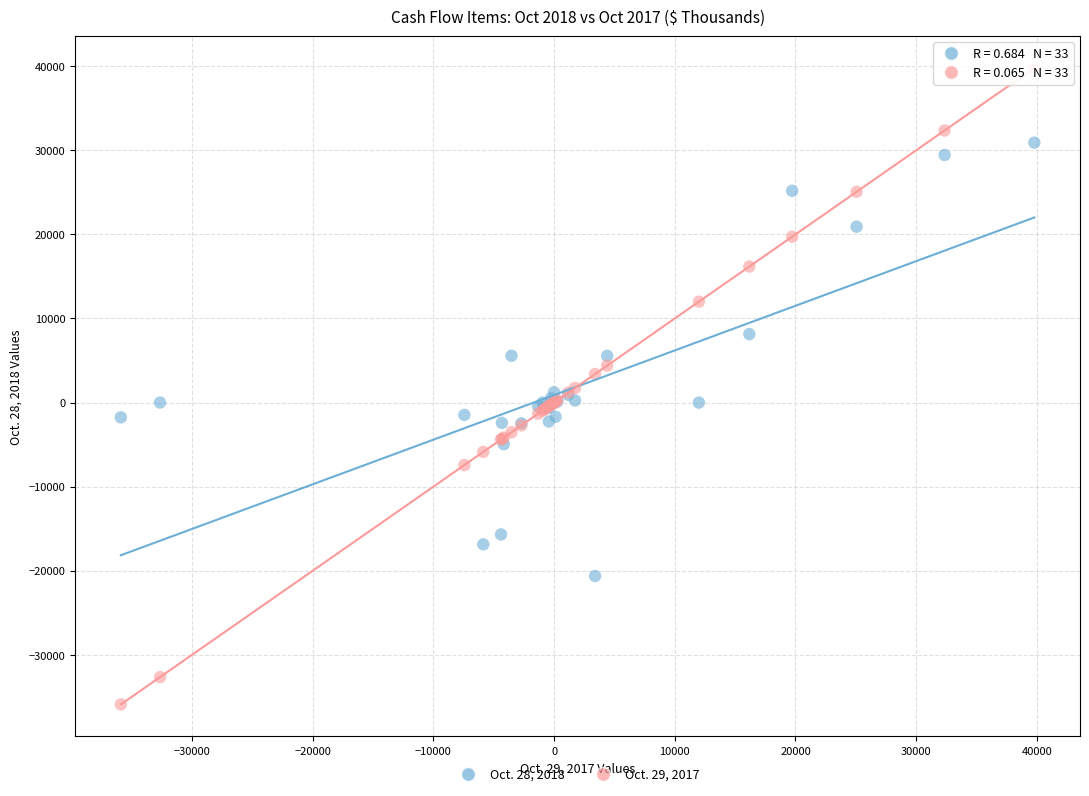

What is the X range (max minus min) for the scatter plot?

75691